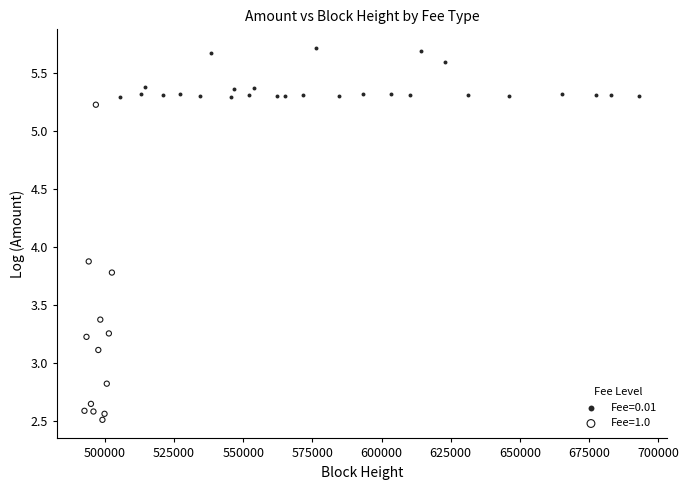

Which series contains the highest Y value?

Fee=0.01